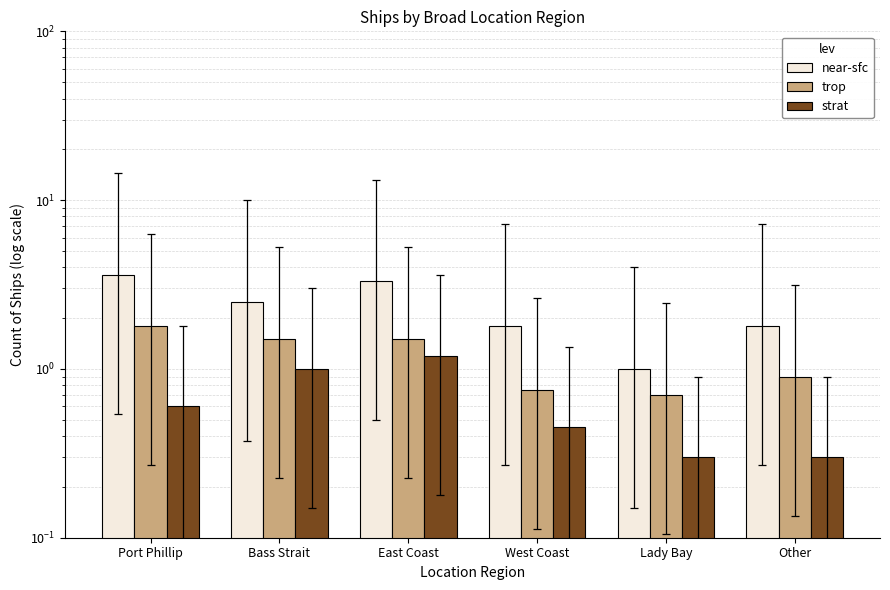

Where is near-sfc nearest to the value 2?

West Coast